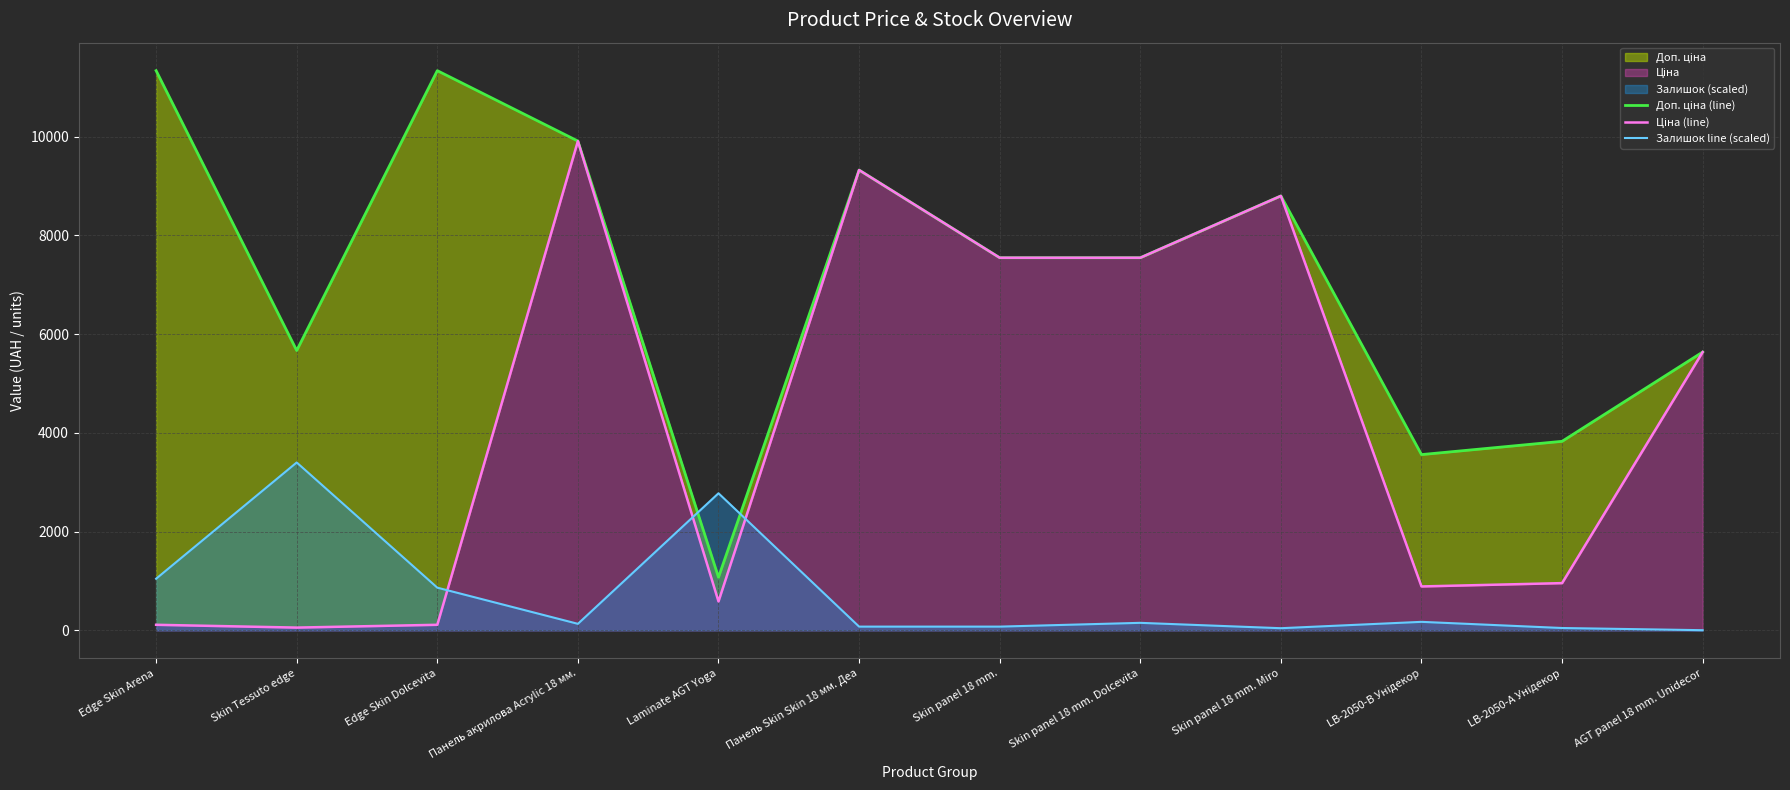

What is the label of the 12th point from the right?

Edge Skin Arena